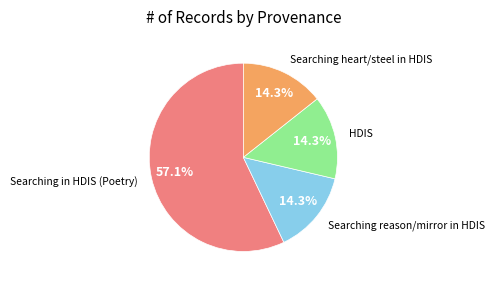

Count the number of slices in the pie.

4